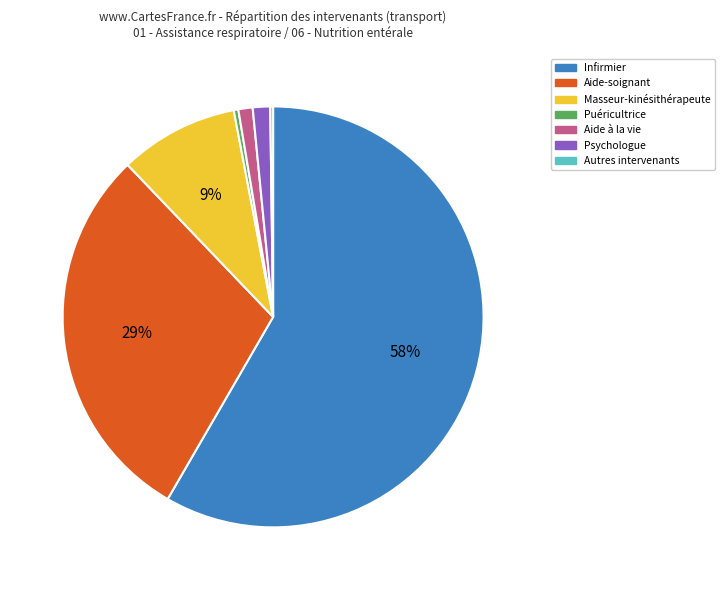

Does any single category account for the majority?

Yes